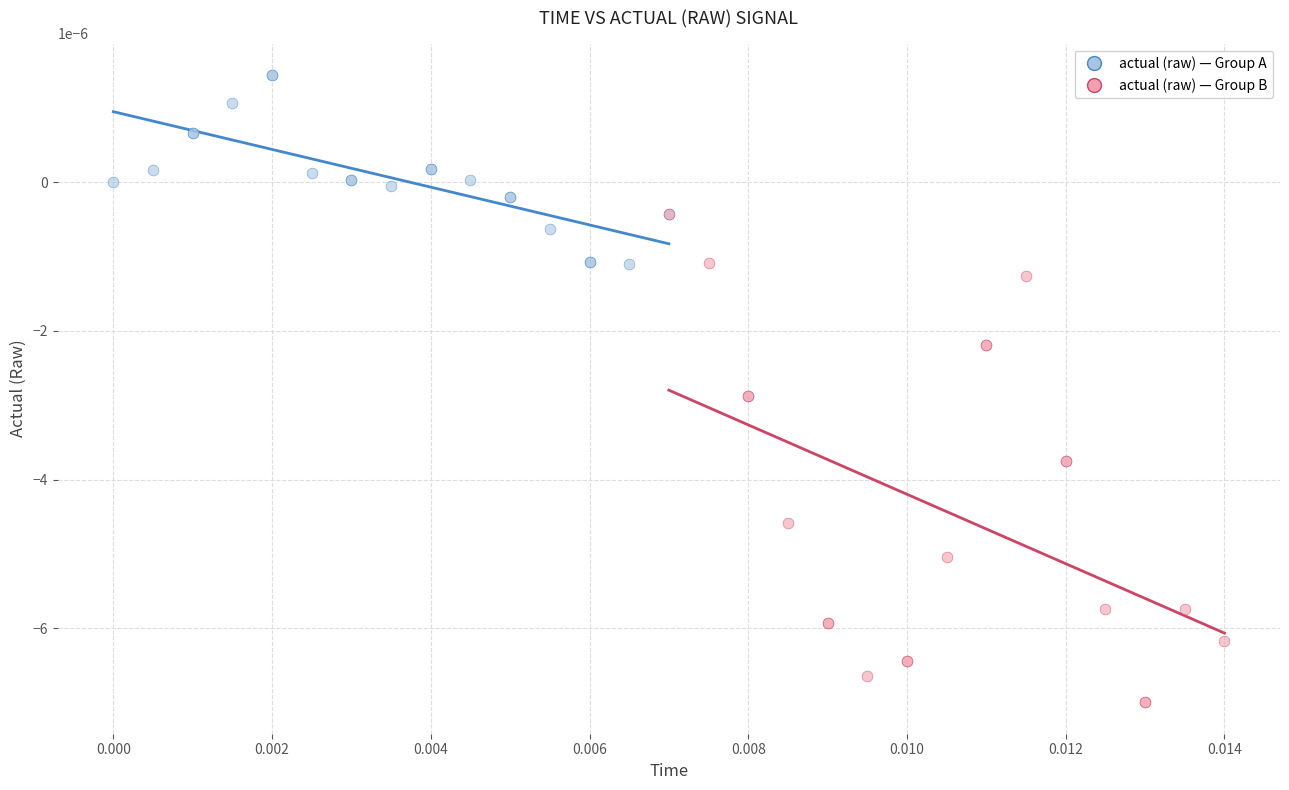

What are all the series names shown in the legend?

actual (raw) — Group A, actual (raw) — Group B